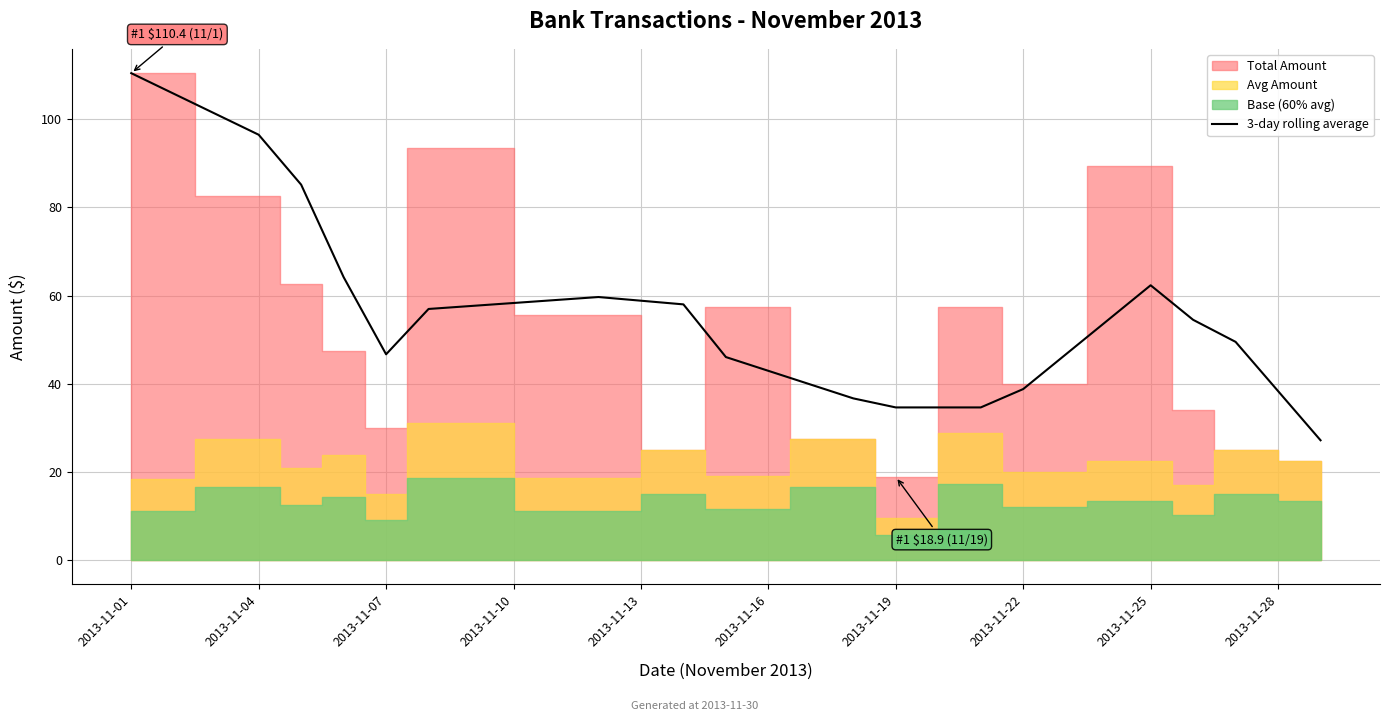

True or false: 3-day rolling average has a value of 59.1 at 2013-11-19.

False